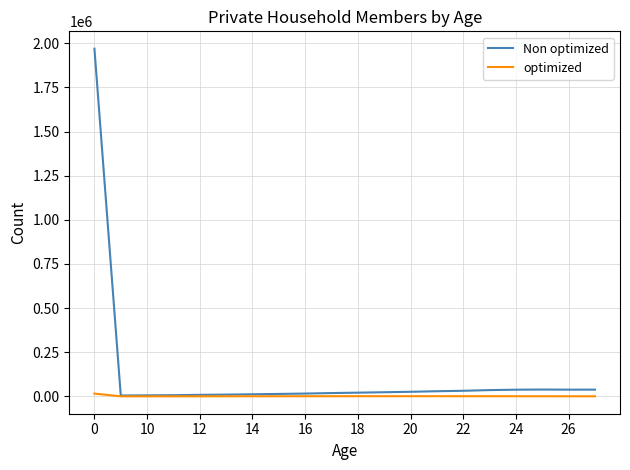

Is this an area chart (filled region under the line)?

No